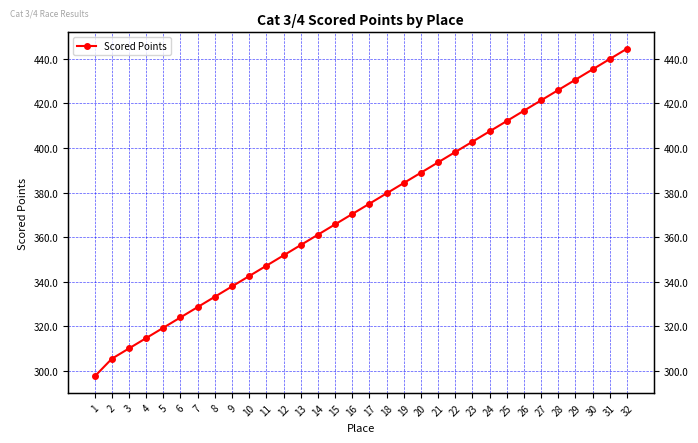

What is the sum of the values at 13 and 19?

740.6